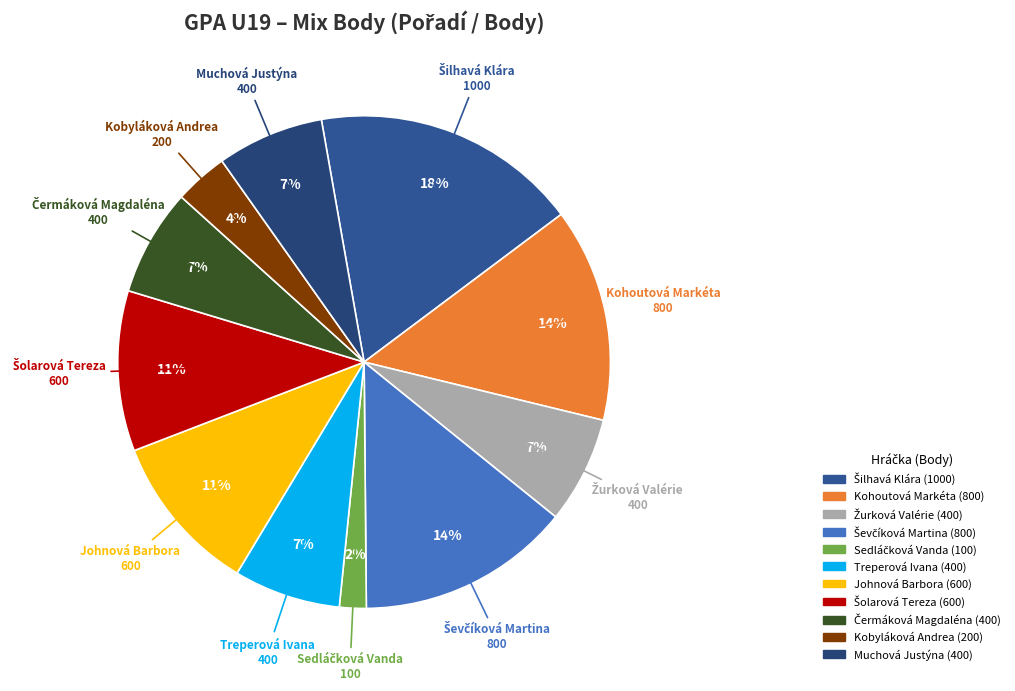

How many slices are in this pie chart?

11